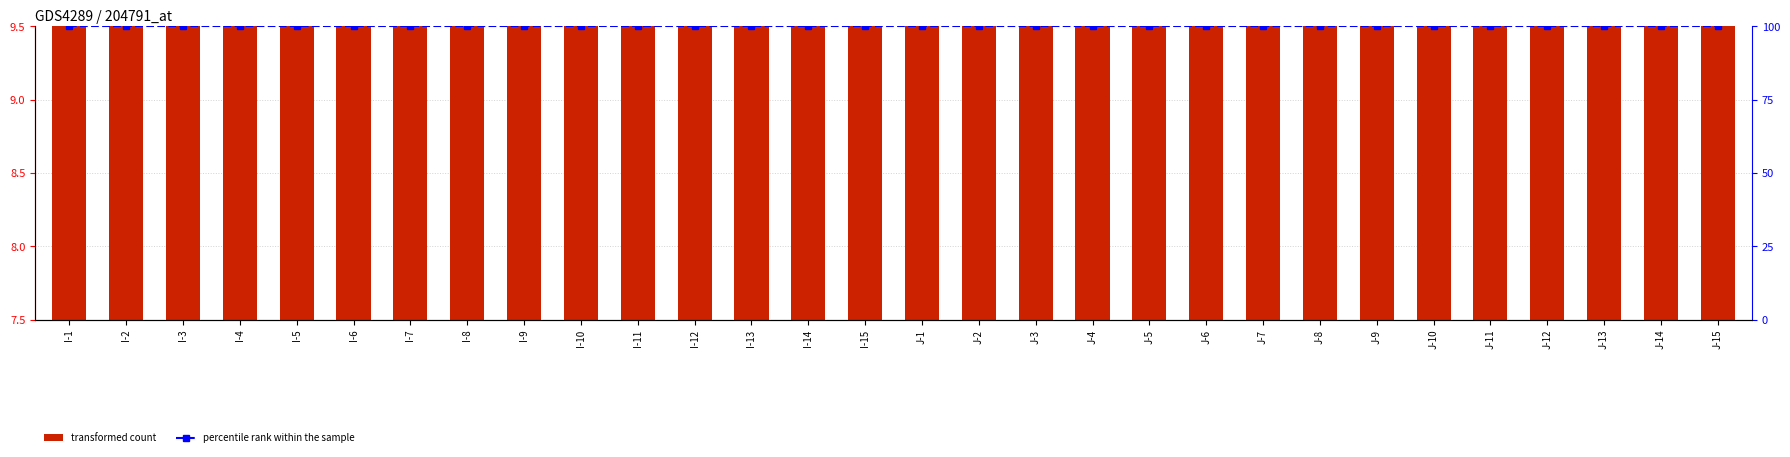

What is the label of the 9th bar from the left?

I-9